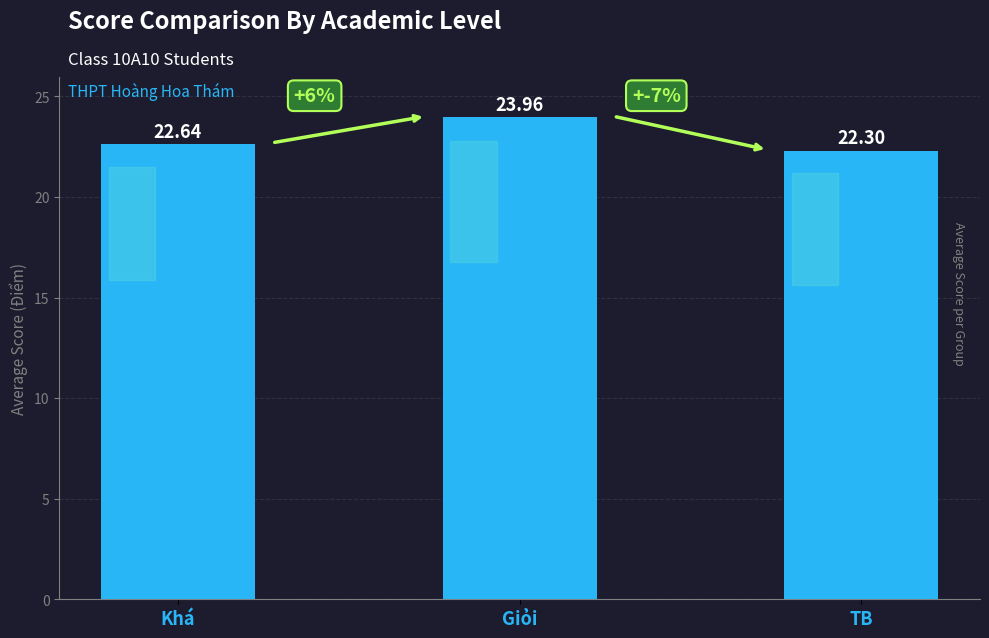

Between Giỏi and TB, which is larger?

Giỏi